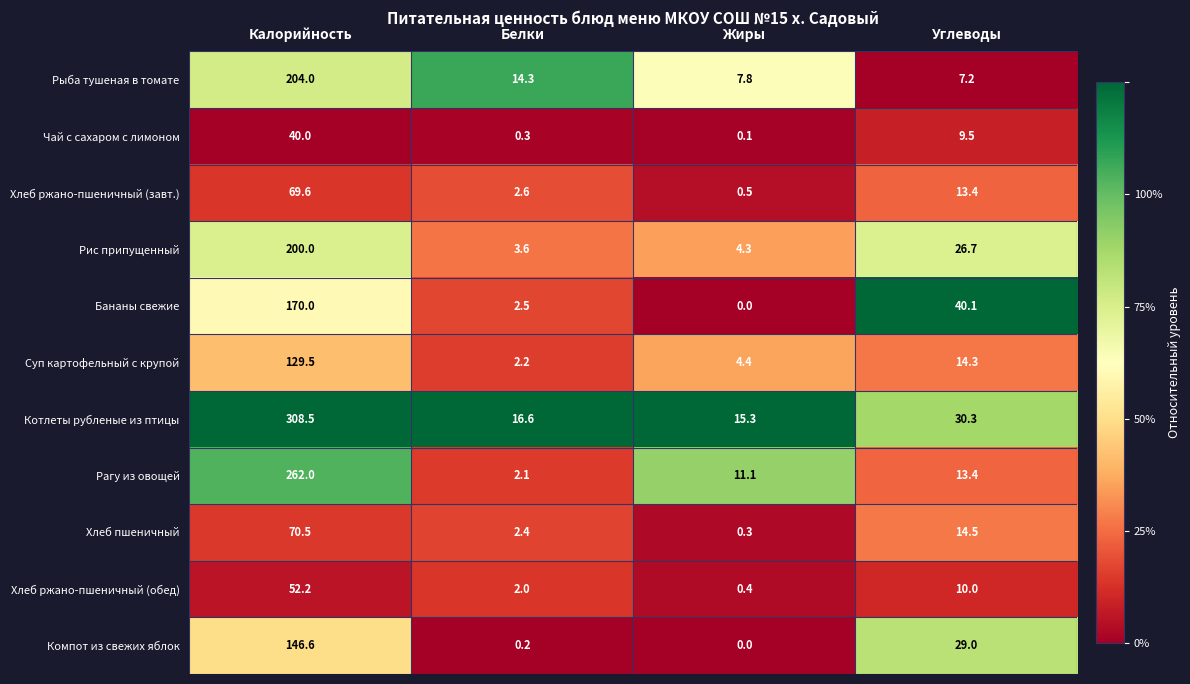

What is the difference between the Суп картофельный с крупой values at Белки and Калорийность?

127.3